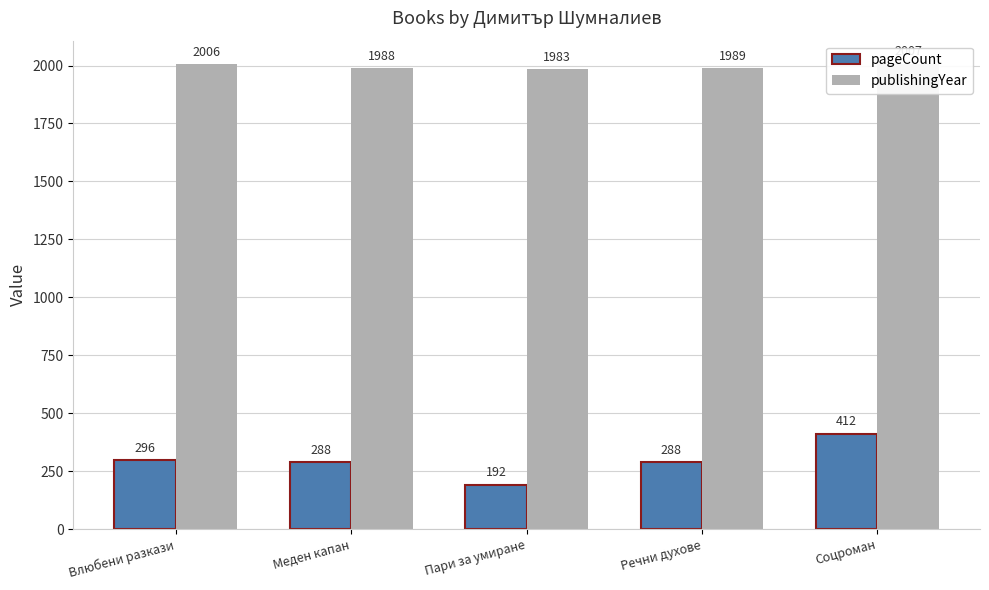

The pageCount series shows 451 at Речни духове. True or false?

False